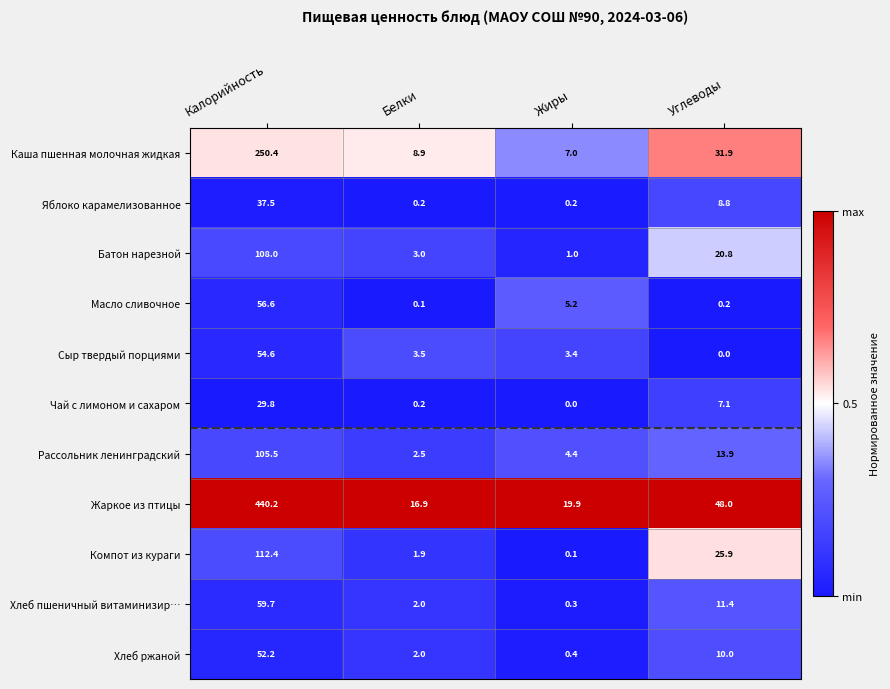

What is the difference between the maximum and minimum values in the Компот из кураги series?

112.3